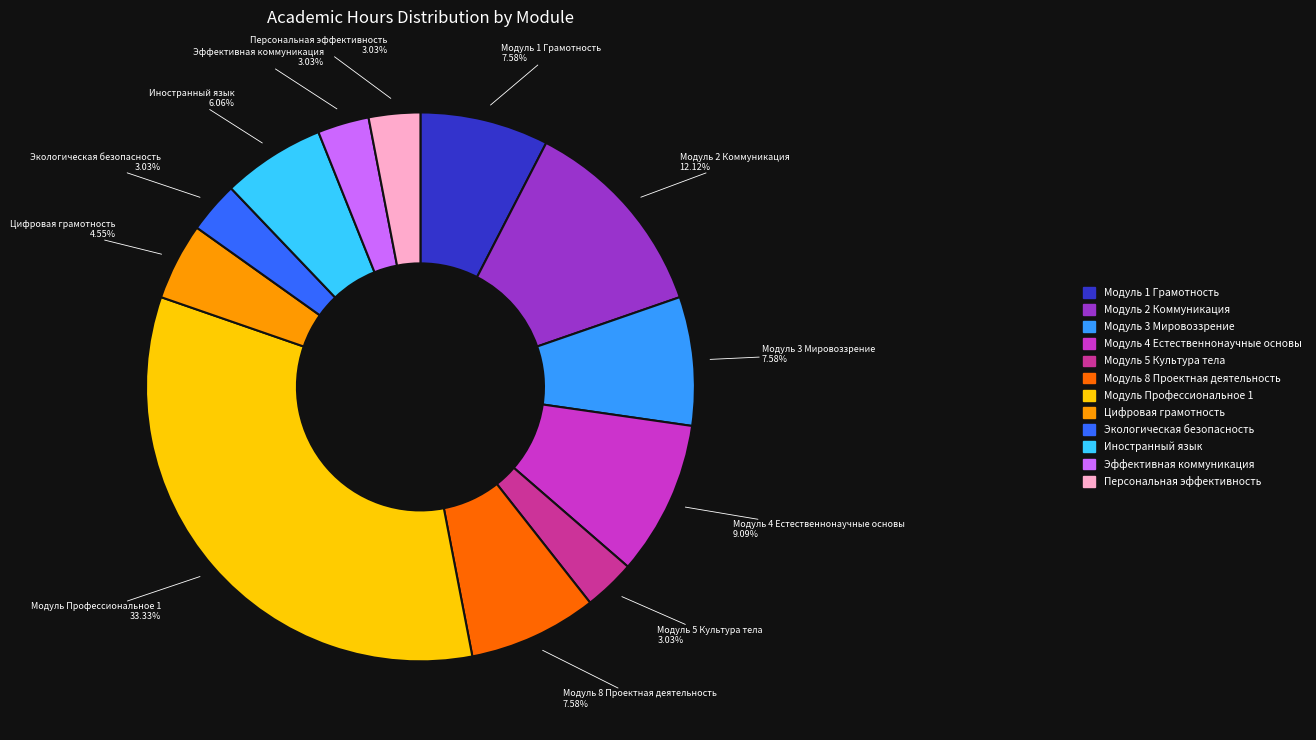

To the nearest percent, what is the average slice percentage?

8%